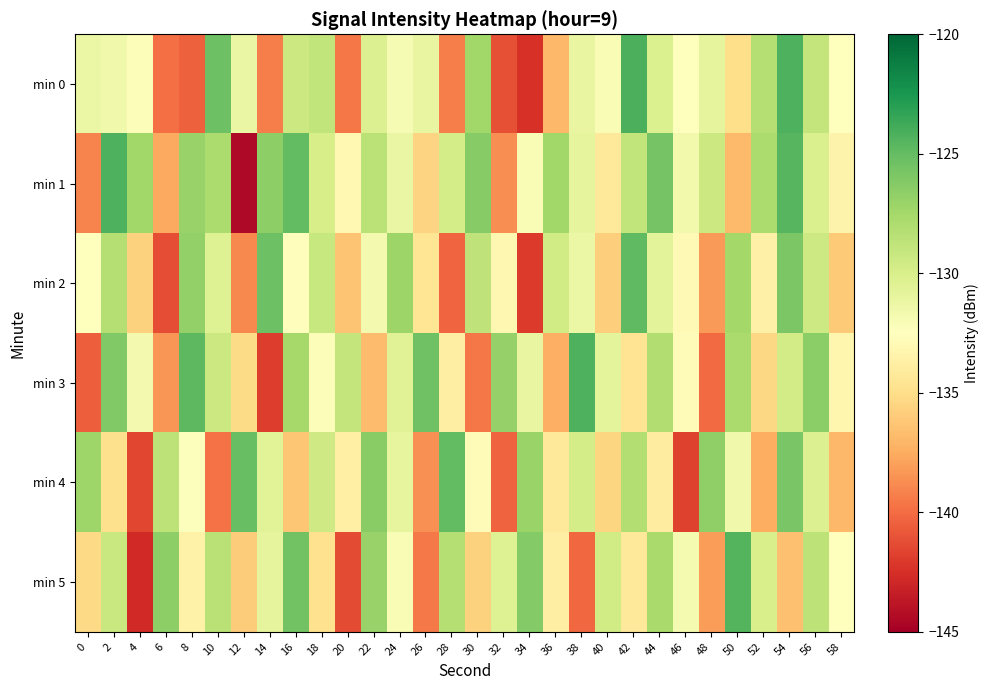

Between 8 and 40, which is larger?

40